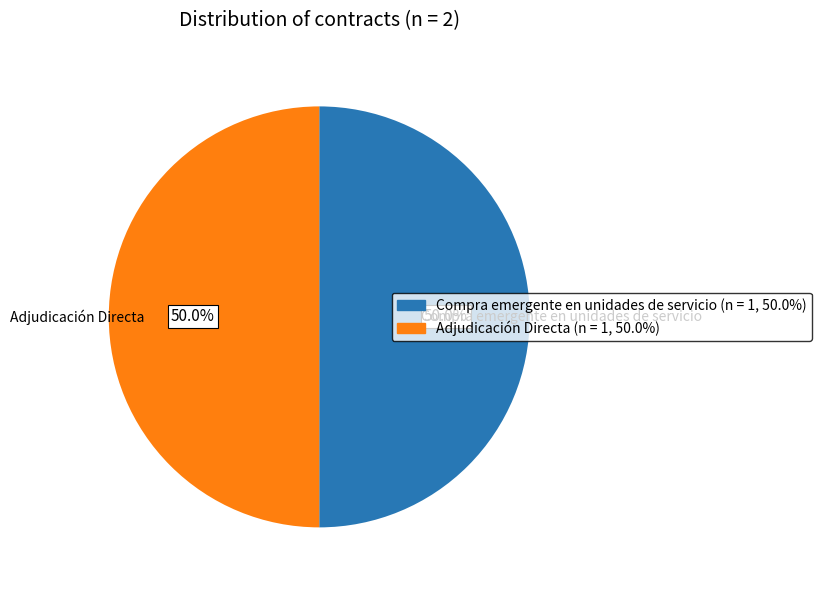

What is the ratio of the value at Adjudicación Directa to the value at Compra emergente en unidades de servicio?

1.0